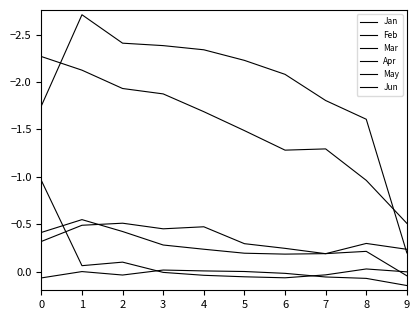

Read the Jan value at 0.

-1.0